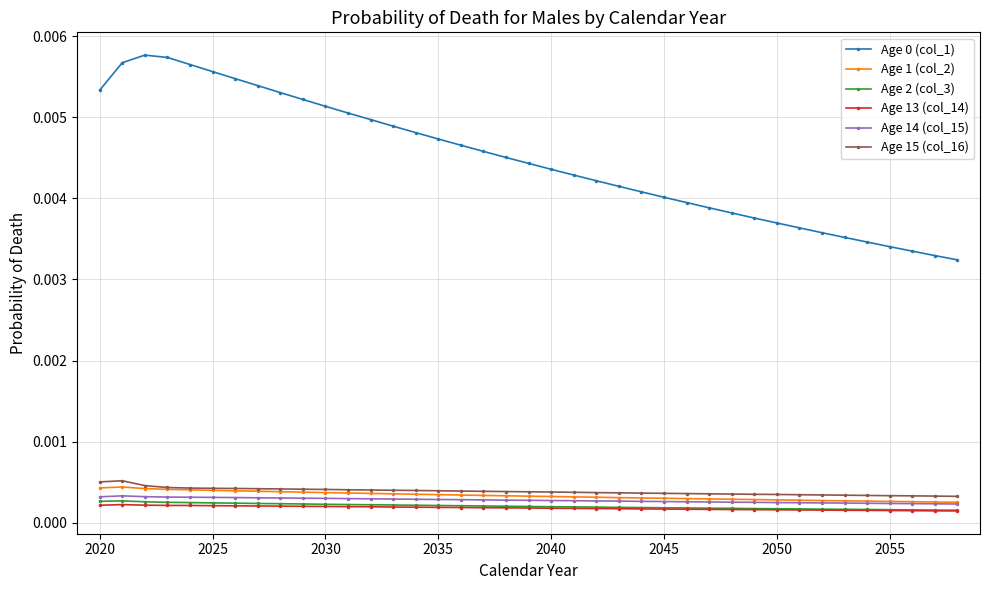

True or false: Age 14 (col_15) and Age 13 (col_14) cross at least once.

False